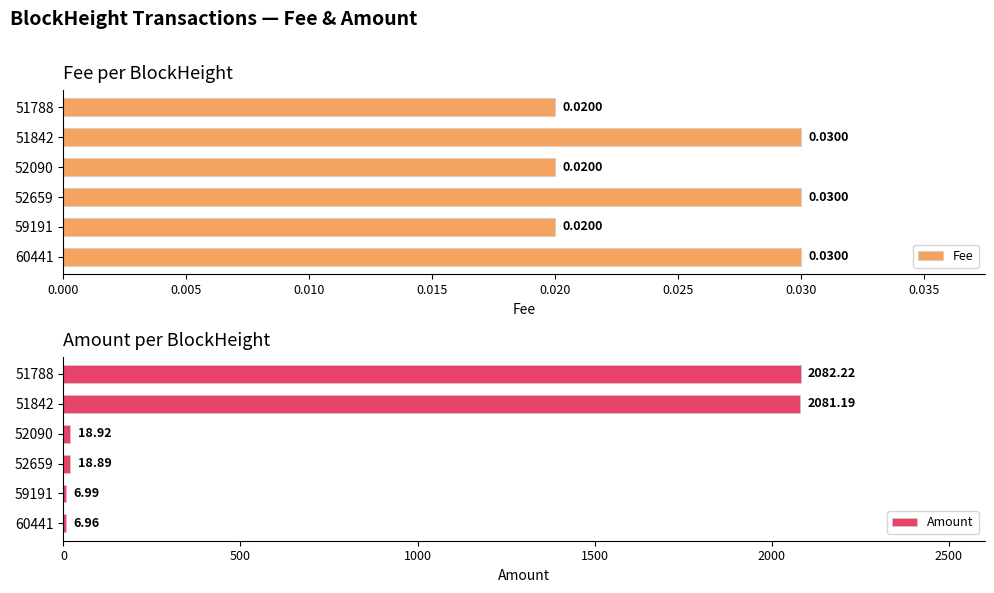

At how many categories does at least one series exceed 1514?

2